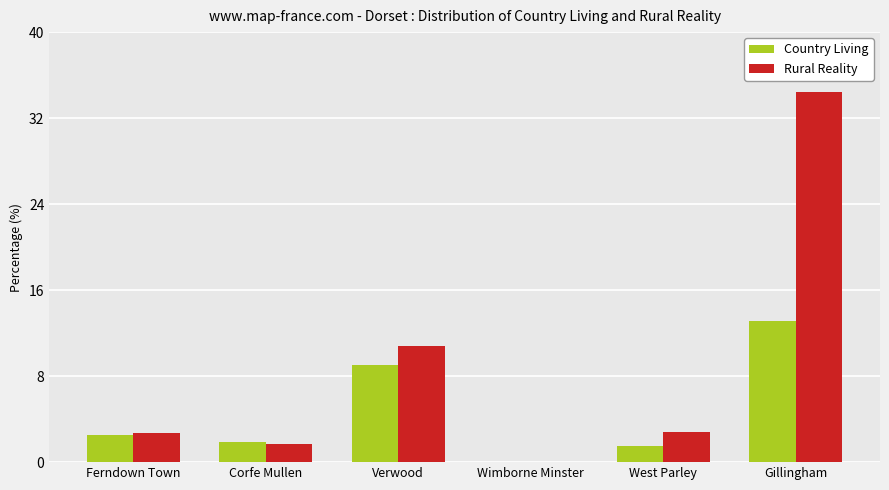

How many data points in Rural Reality are above 2?

4